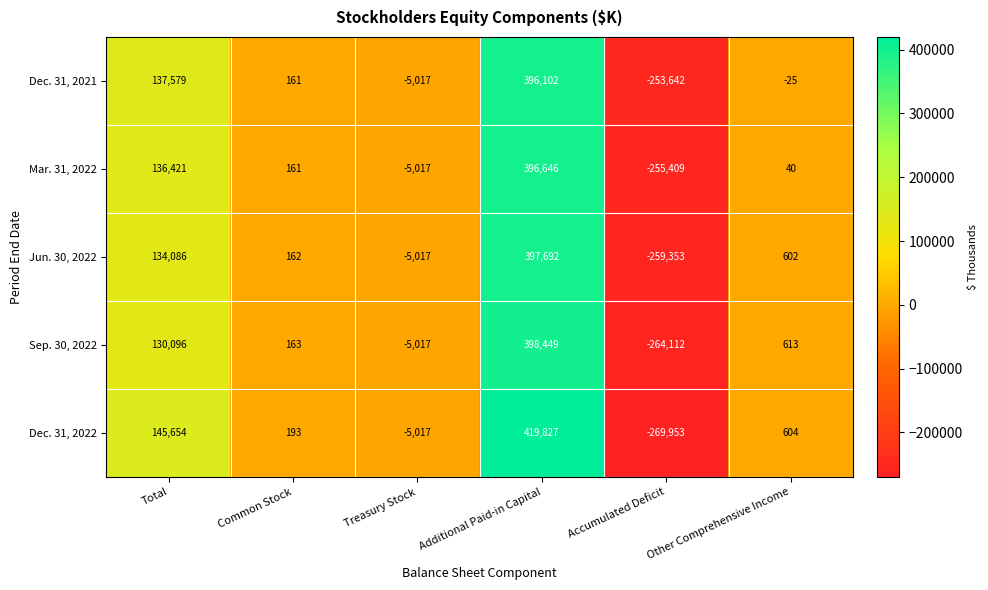

Is it true that Sep. 30, 2022 equals -5017 at Treasury Stock?

True